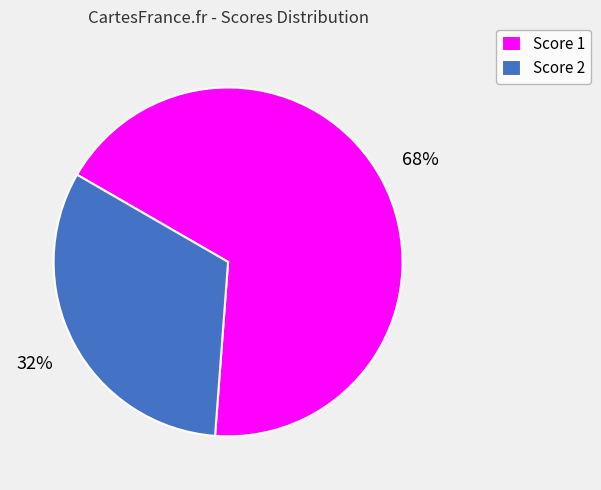

Combined, do Score 1 and Score 2 account for over 50%?

Yes